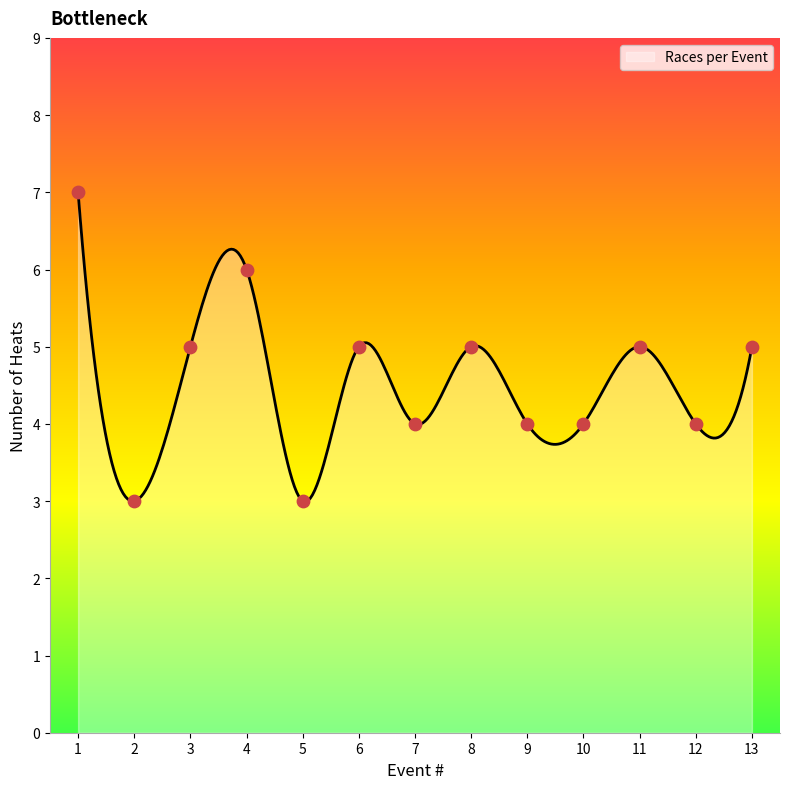

Between 3 and 2, which is larger?

3